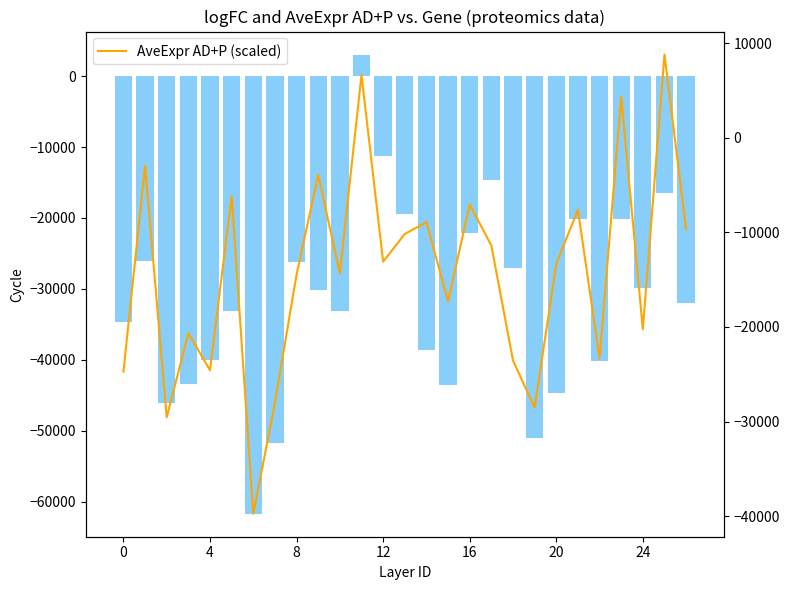

What value does the AveExpr AD+P (scaled) series have at 14?

-8936.7